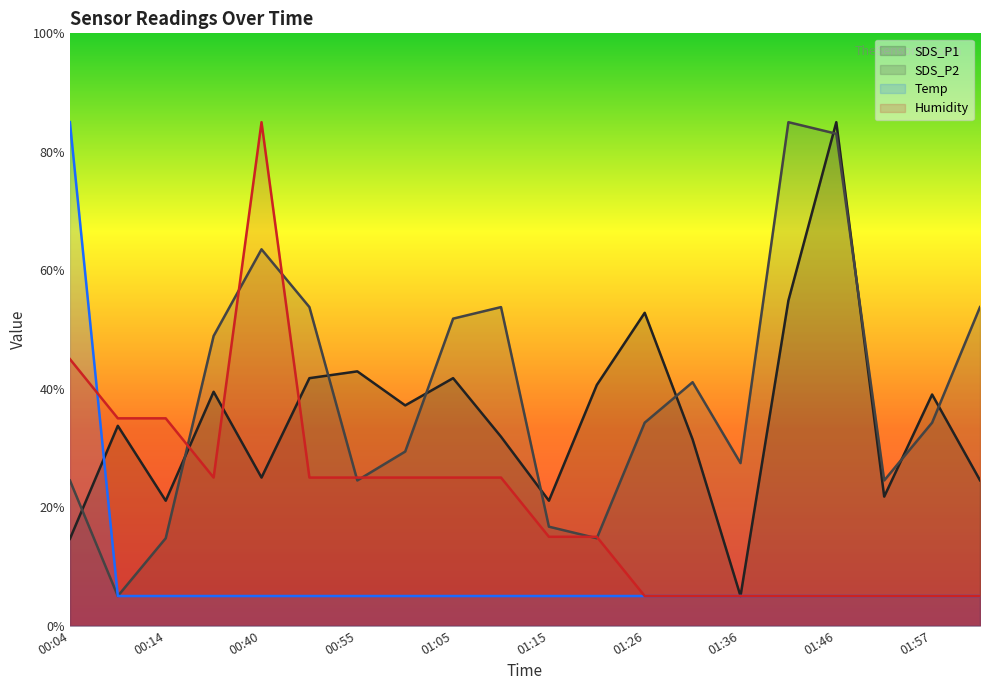

What position from the right is 00:29?

17